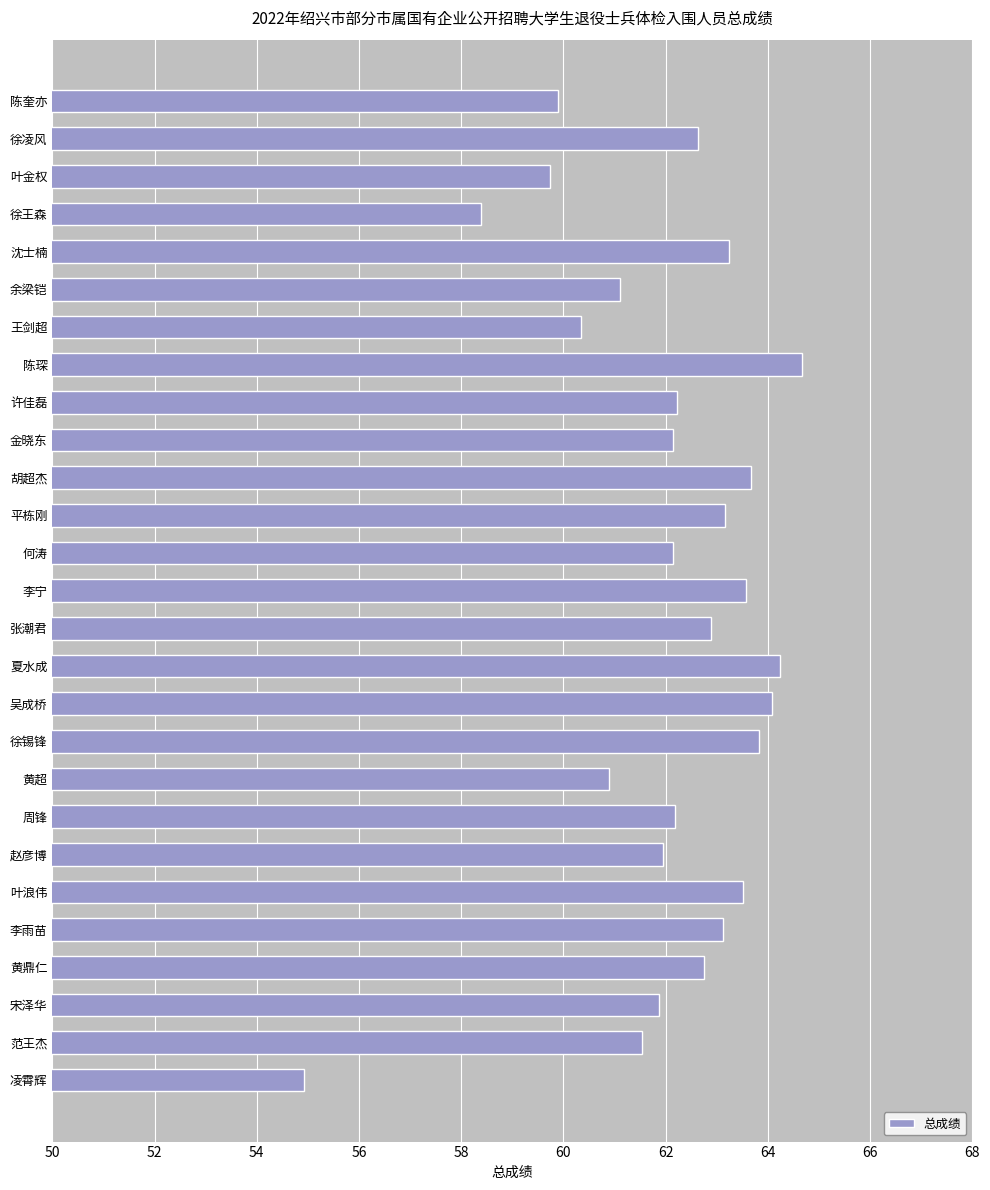

What is the maximum value shown in the chart?

64.7